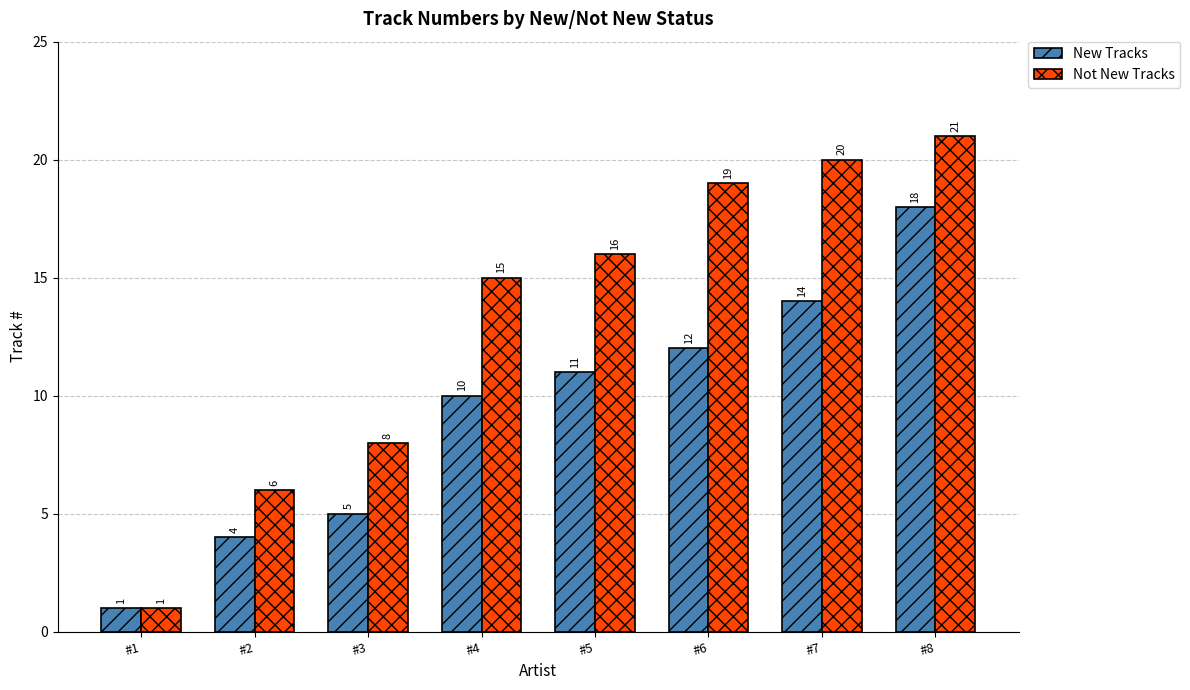

Reading left to right, transcribe all the data shown in this chart.

New Tracks: #1=1	#2=4	#3=5	#4=10	#5=11	#6=12	#7=14	#8=18
Not New Tracks: #1=1	#2=6	#3=8	#4=15	#5=16	#6=19	#7=20	#8=21